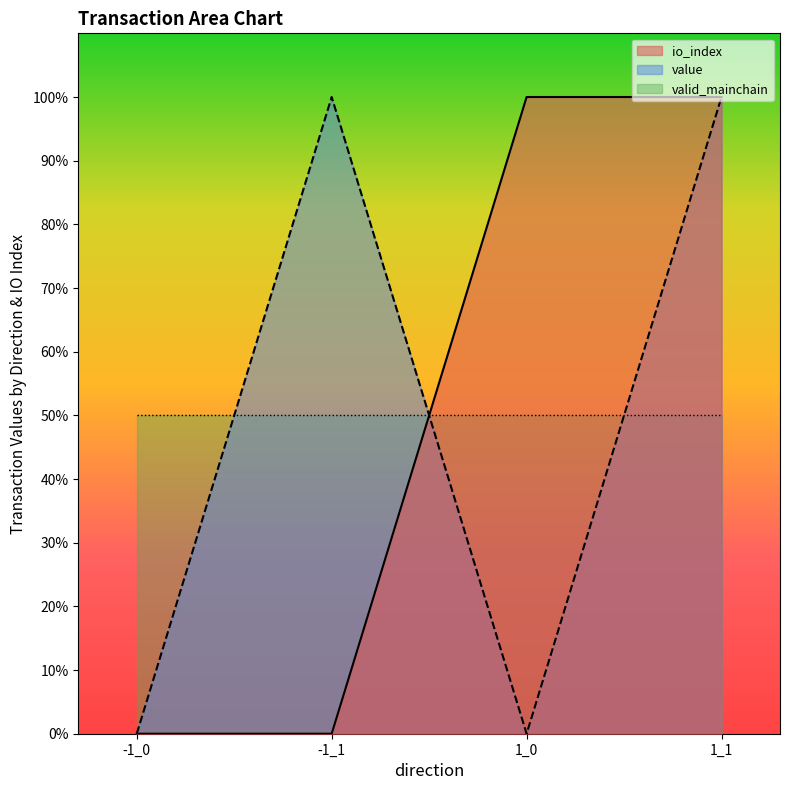

Rank the categories by value value from lowest to highest.

-1_0, 1_0, -1_1, 1_1